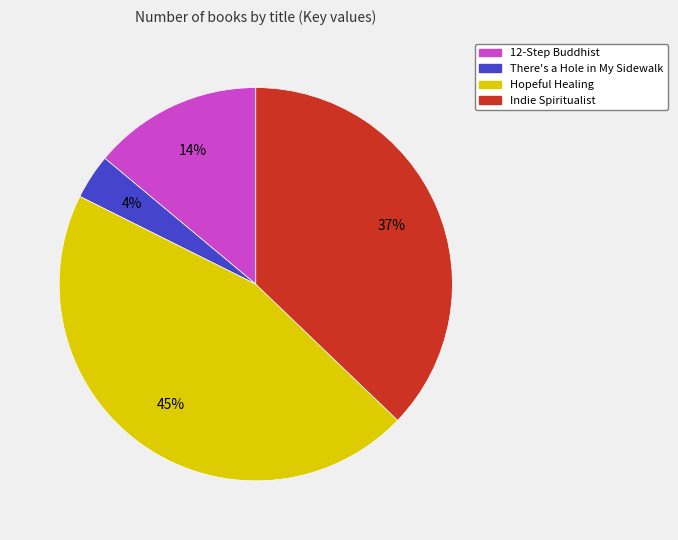

To the nearest percent, what is the difference between the Hopeful Healing and 12-Step Buddhist slice percentages?

31%